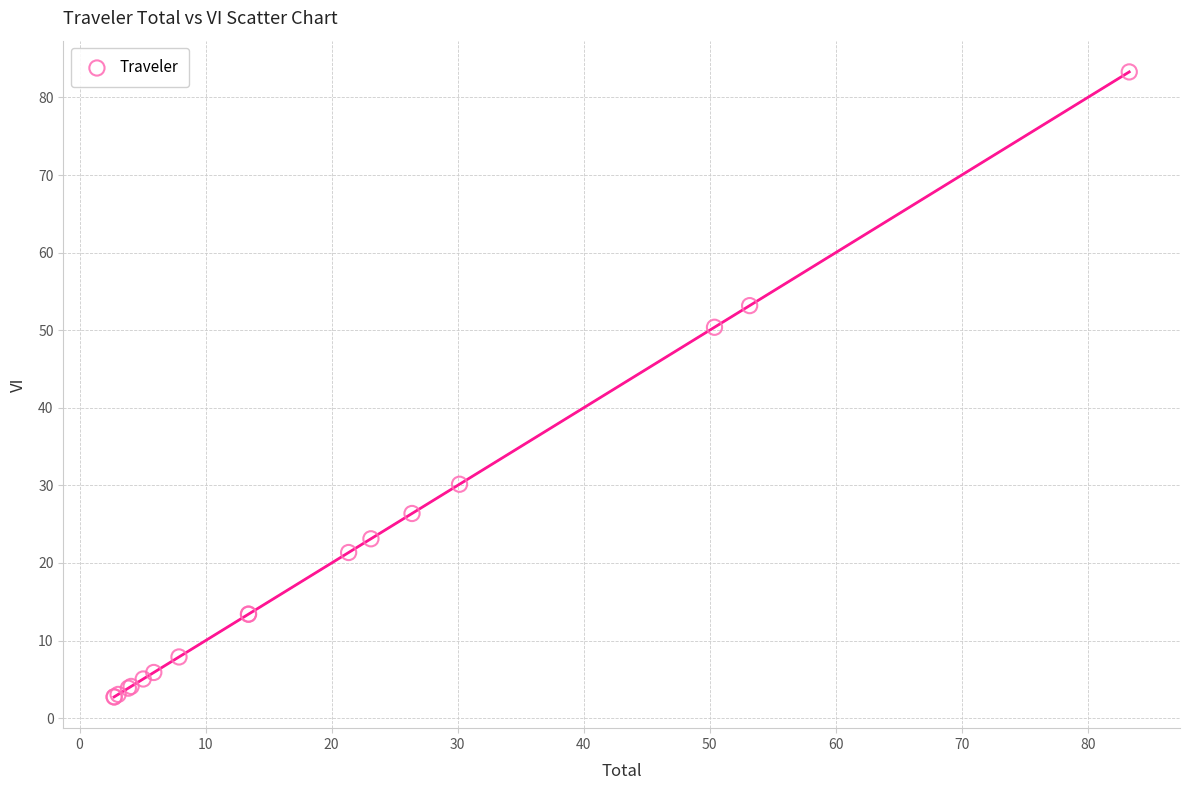

What Y value in the scatter plot is closest to 43?

50.4